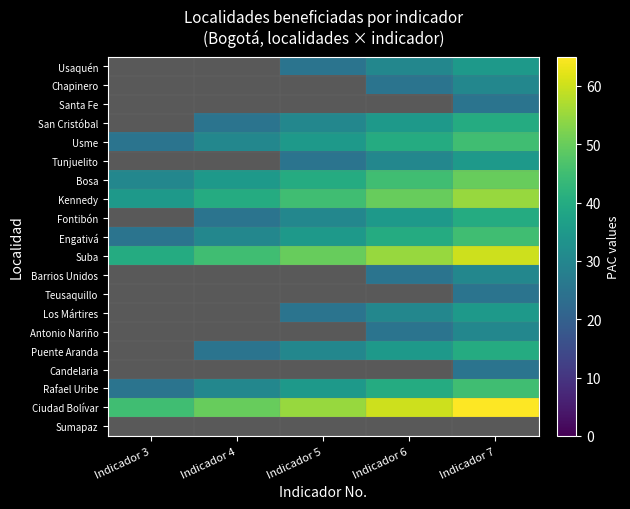

Is the value of Usaquén at Indicador 6 greater than the value of San Cristóbal at Indicador 6?

No